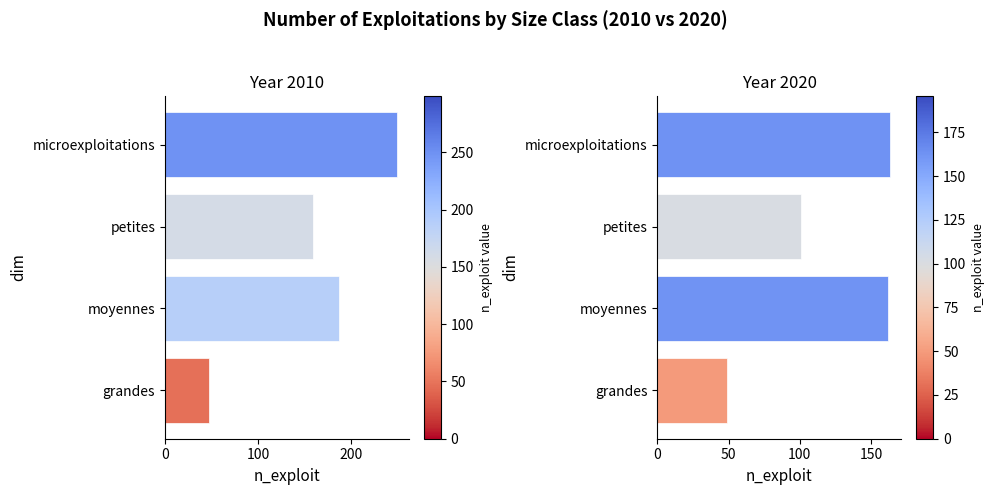

The 2020 series shows 162 at moyennes. True or false?

True